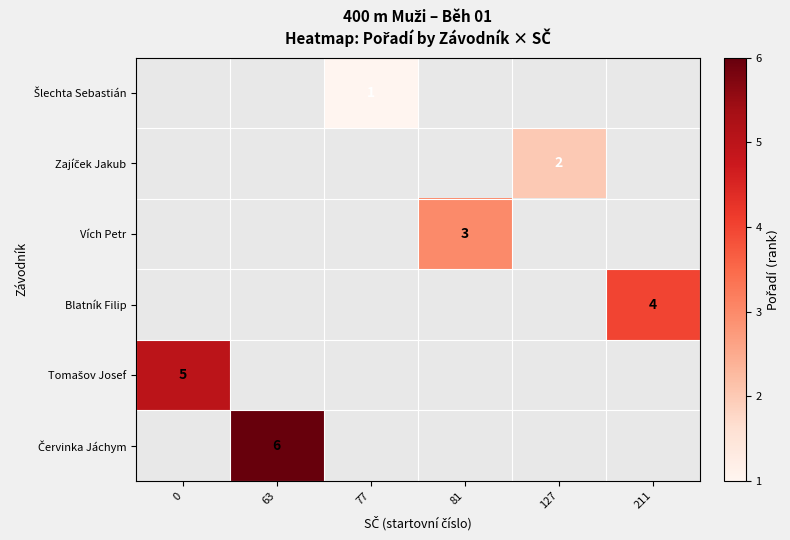

How many distinct data groups are displayed?

6